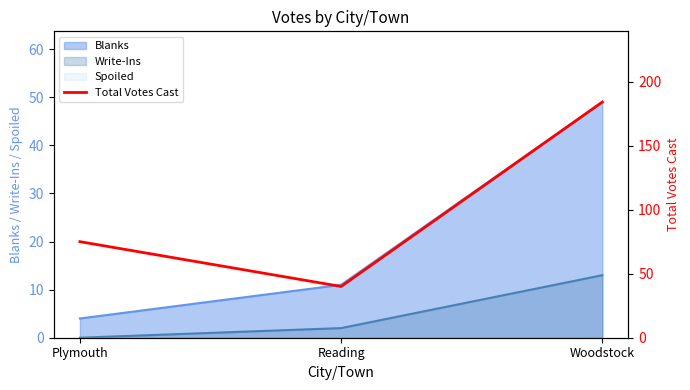

Count the values in the range 40 to 184.

3